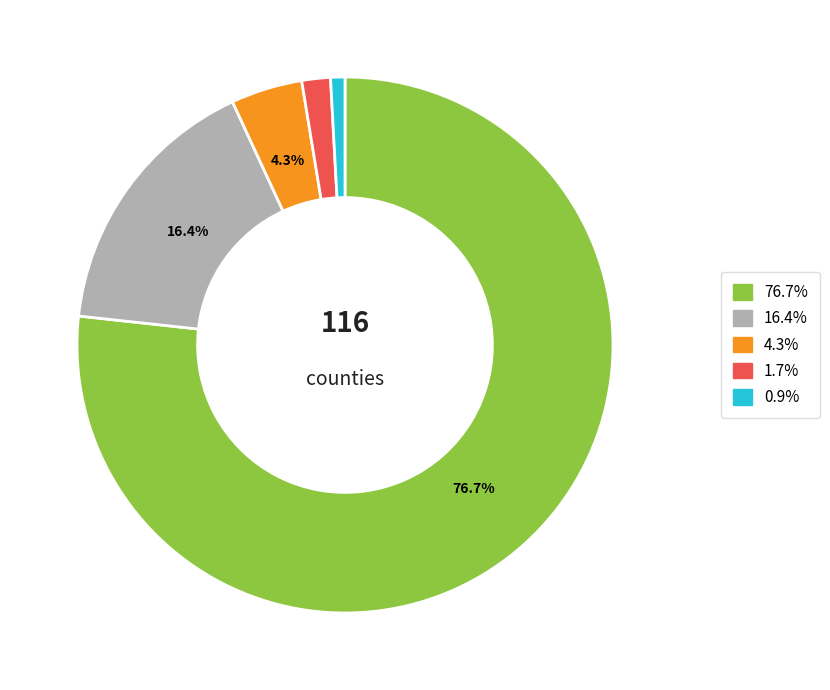

To the nearest percent, what is the difference between the largest and smallest slice percentages?

76%